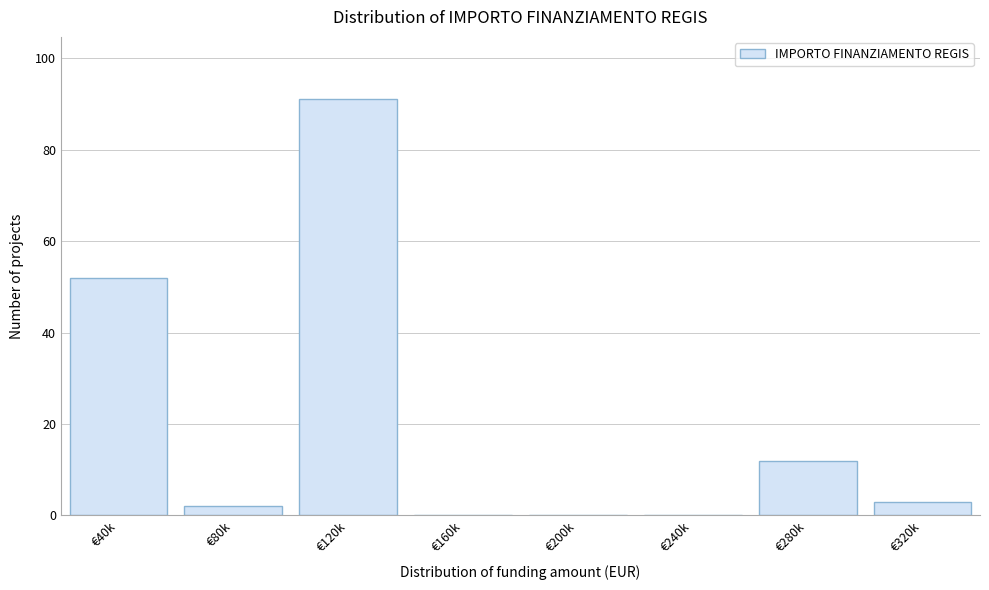

Reading right to left, extract all data points from this chart.

€320k=3	€280k=12	€240k=0	€200k=0	€160k=0	€120k=91	€80k=2	€40k=52